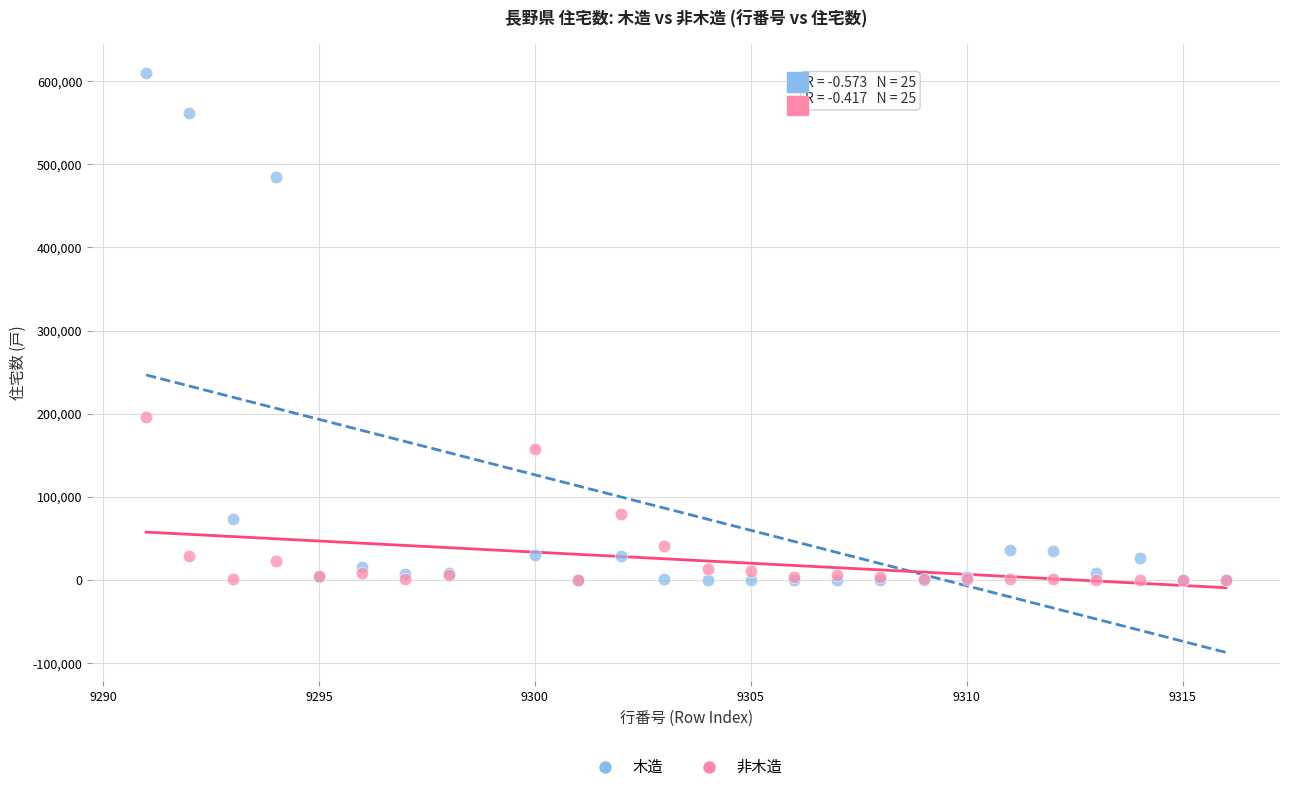

In the 木造 series, what Y value is closest to 305150?

484700